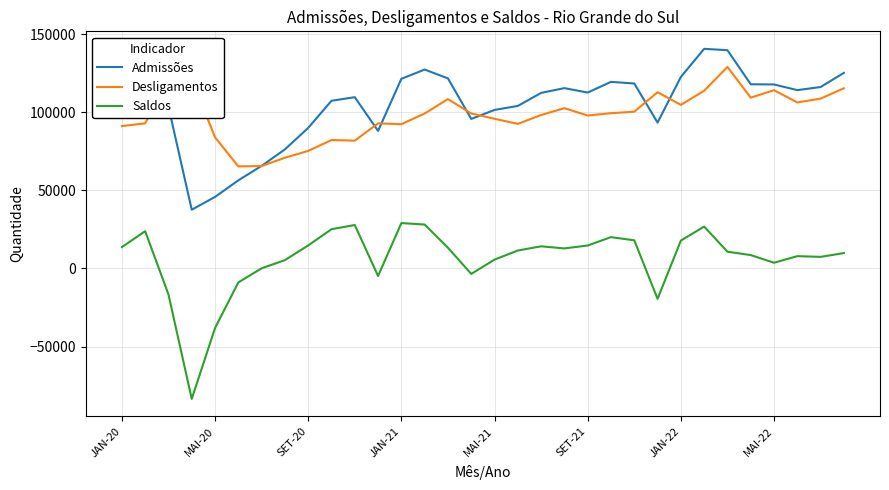

What is the highest value of the Saldos series?

29076